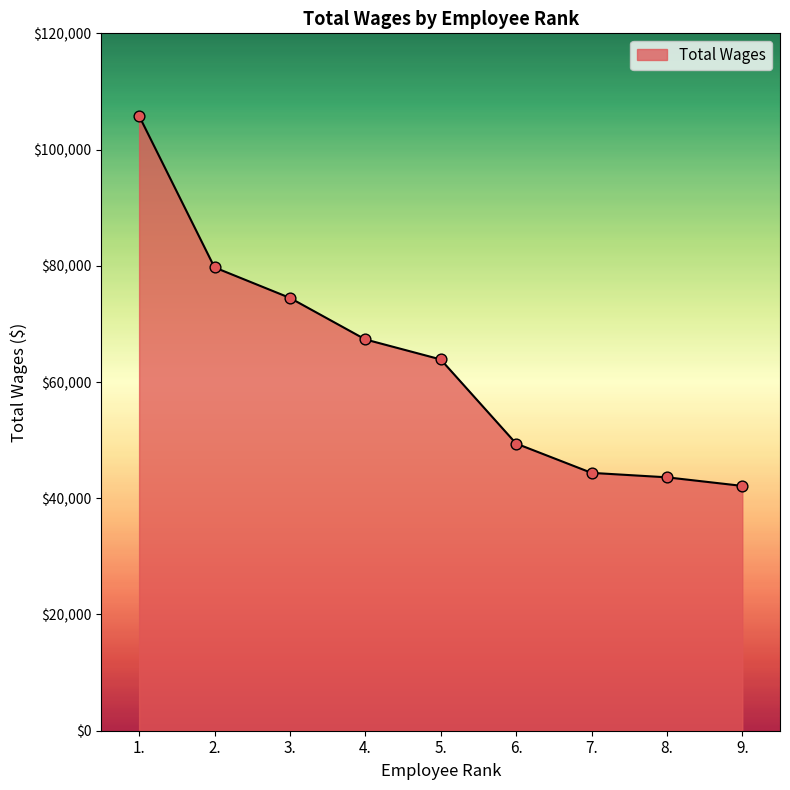

What is the ratio of the value at 7. to the value at 5.?

0.7